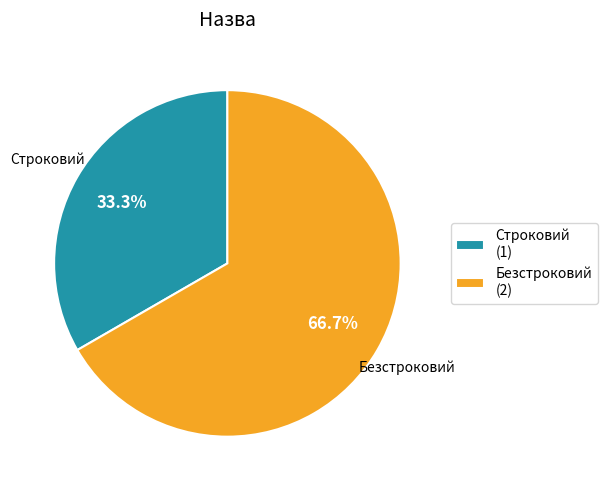

To the nearest percent, what portion does Безстроковий represent?

67%